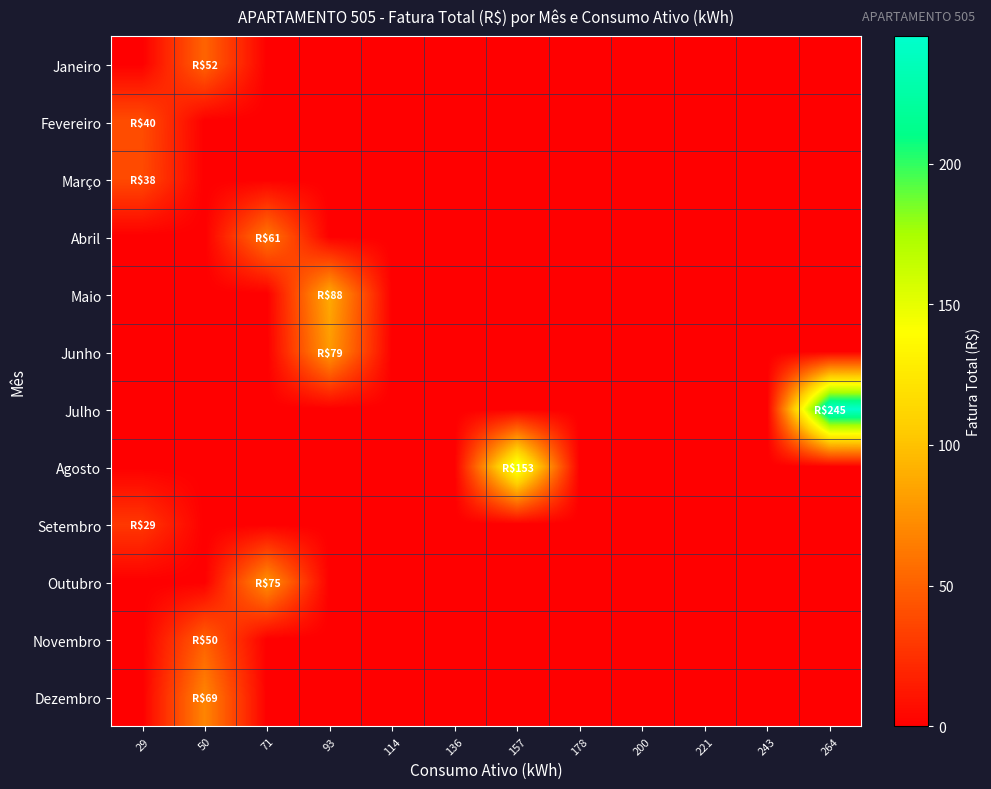

Which series has the largest range (max minus min)?

Julho